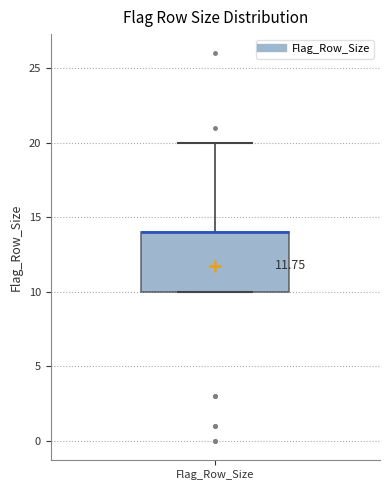

Read this box plot against the y-axis: the position of the median line, the range covered by the box, and the ends of both whiskers. The values are not printed on the chart, so give them approximately, as read against the axis.

median 14 (drawn on the box's upper edge), box 10 to 14, whiskers 10 to 20